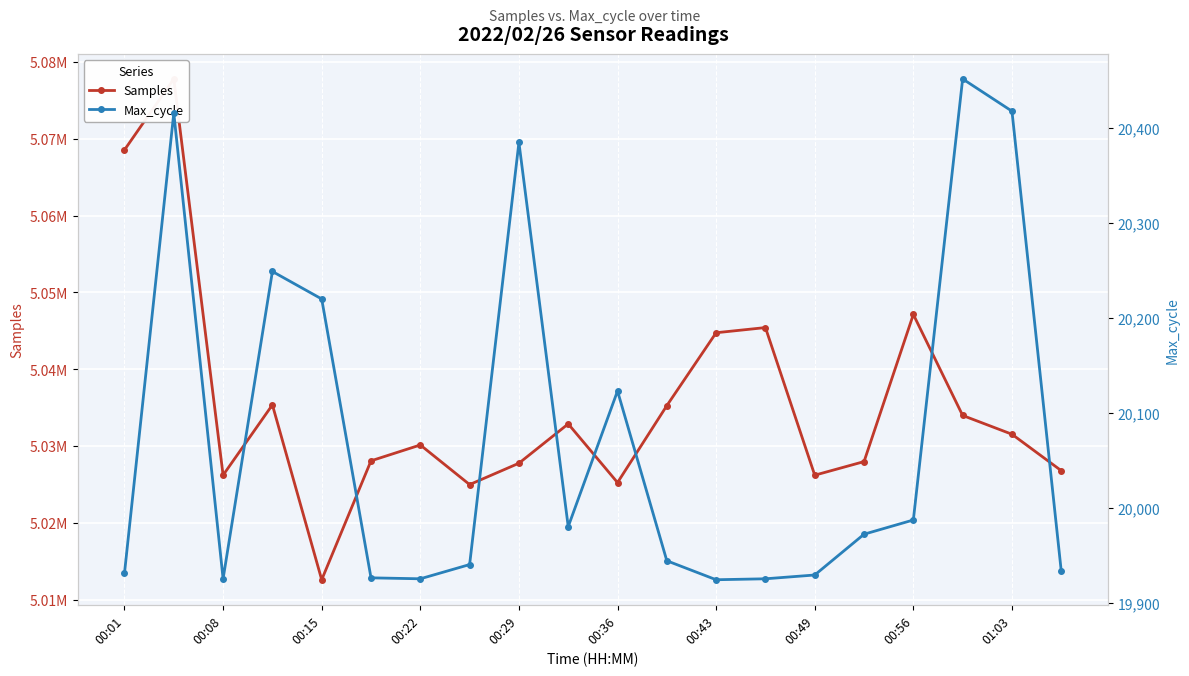

List the series in order of their peak value, highest first.

Samples, Max_cycle